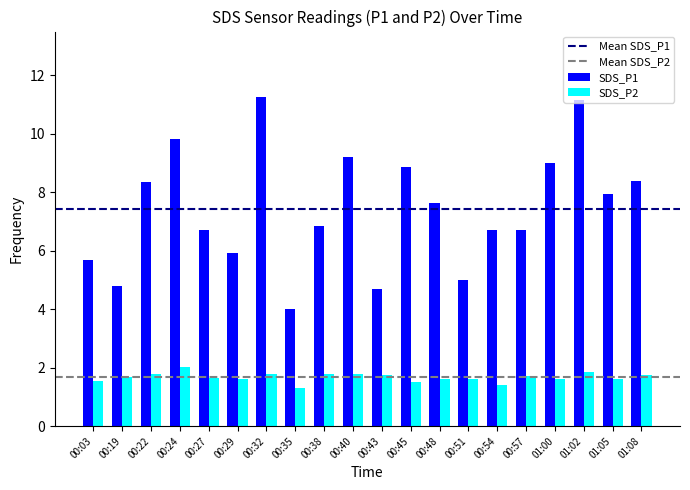

What is the value of the SDS_P1 bar at the 8th from the left?

4.0